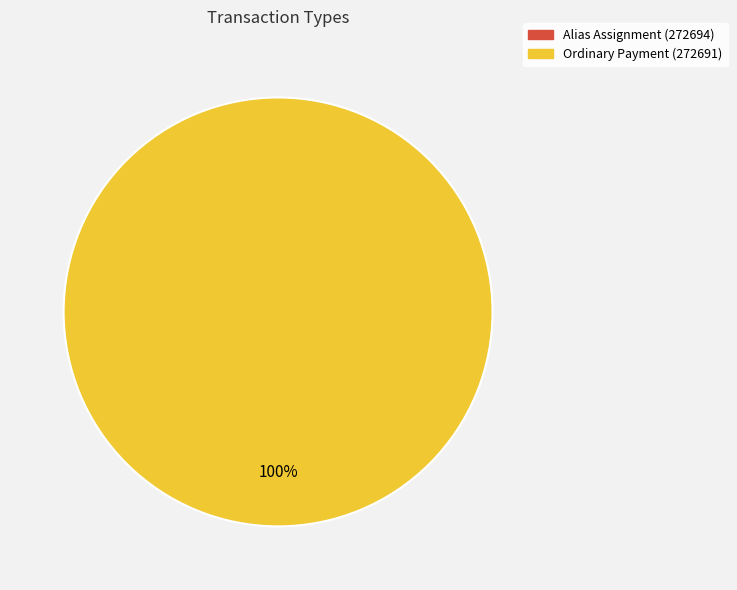

To the nearest percent, what is the average slice percentage?

50%